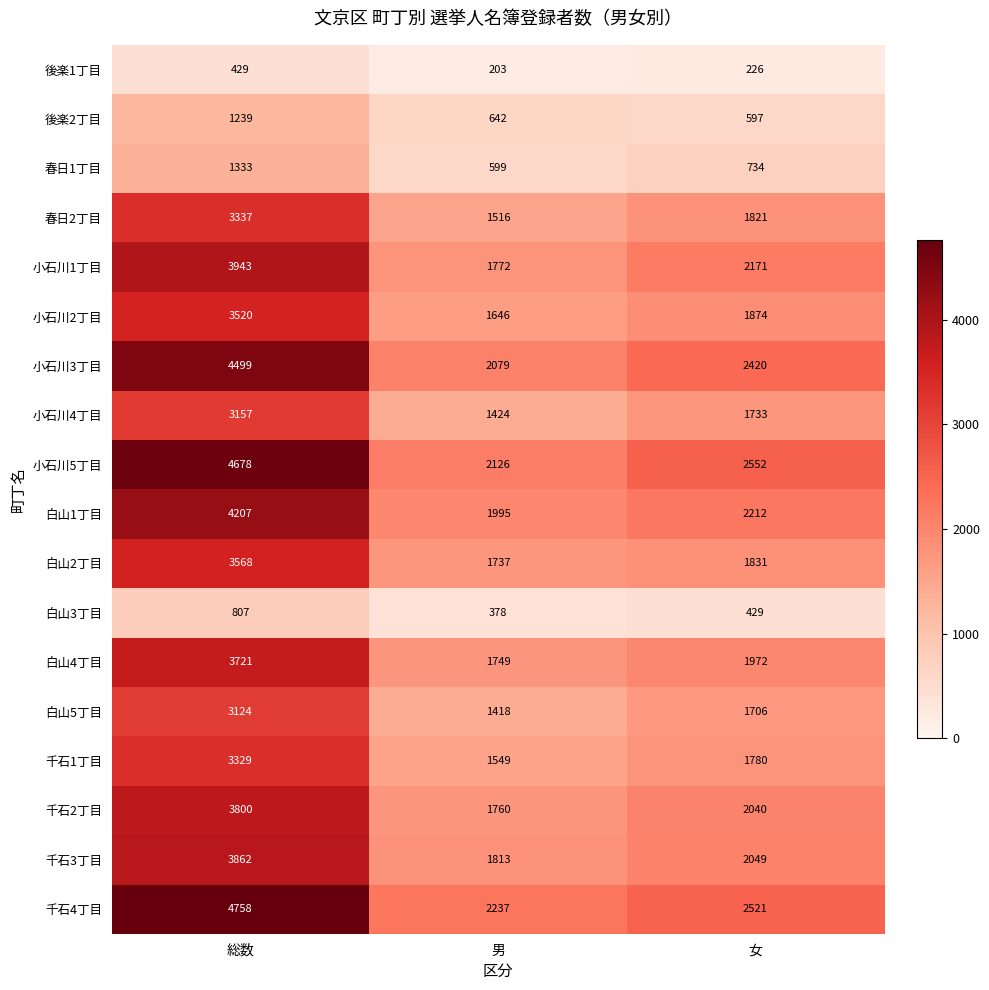

What is the maximum value shown in the chart?

4758